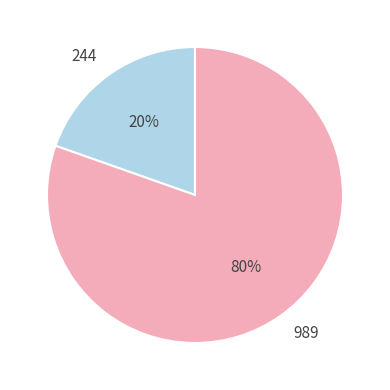

Is it true that 244 is 12% of the pie?

False